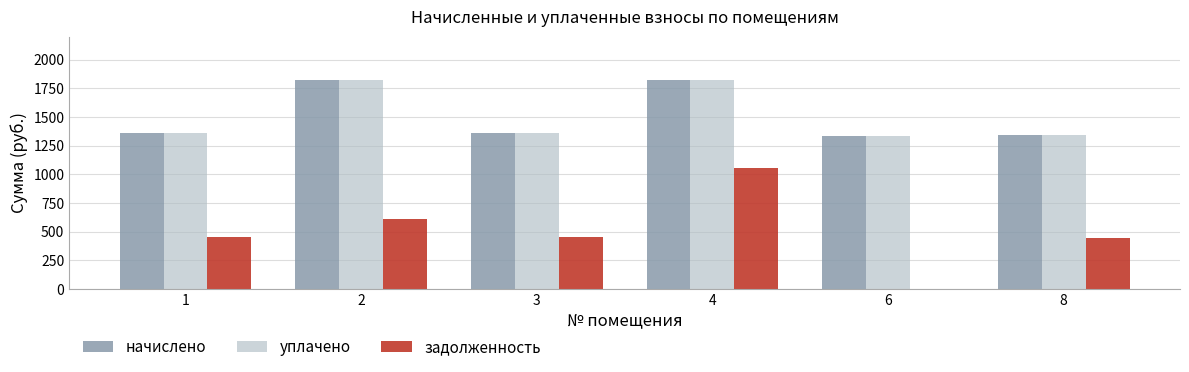

How many groups of bars are there?

6